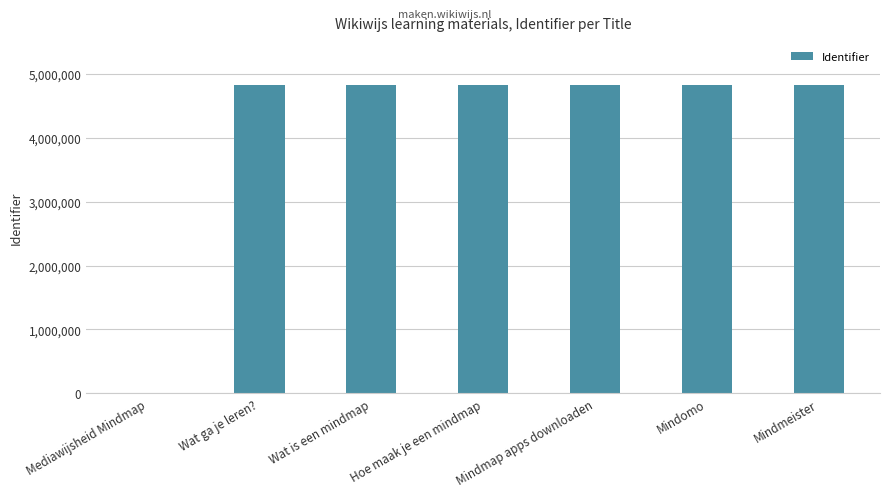

How many series are shown in this chart?

1